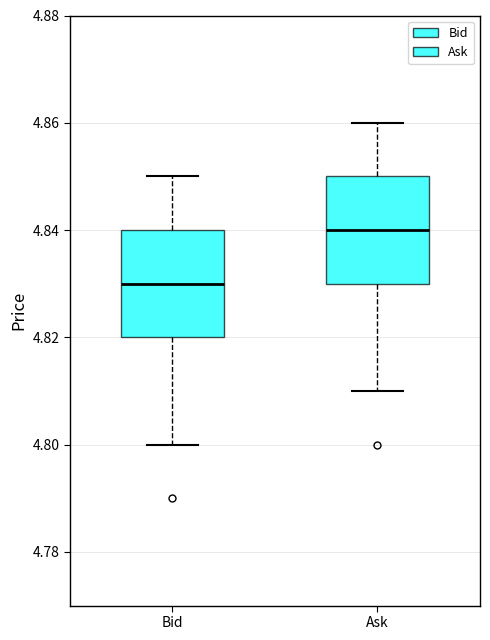

Which box has the lowest median line?

Bid